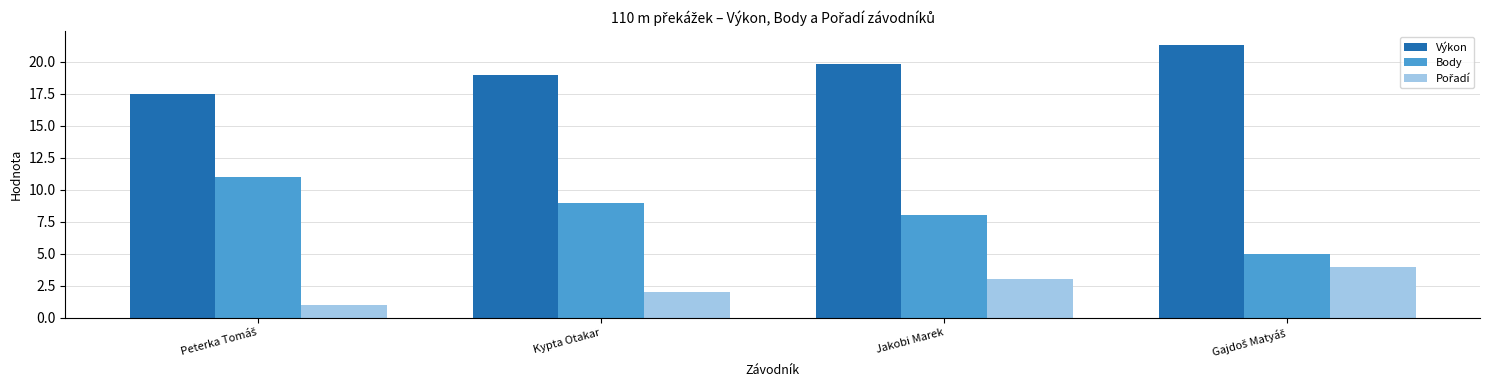

The value of Výkon at Jakobi Marek is 19.9. True or false?

True